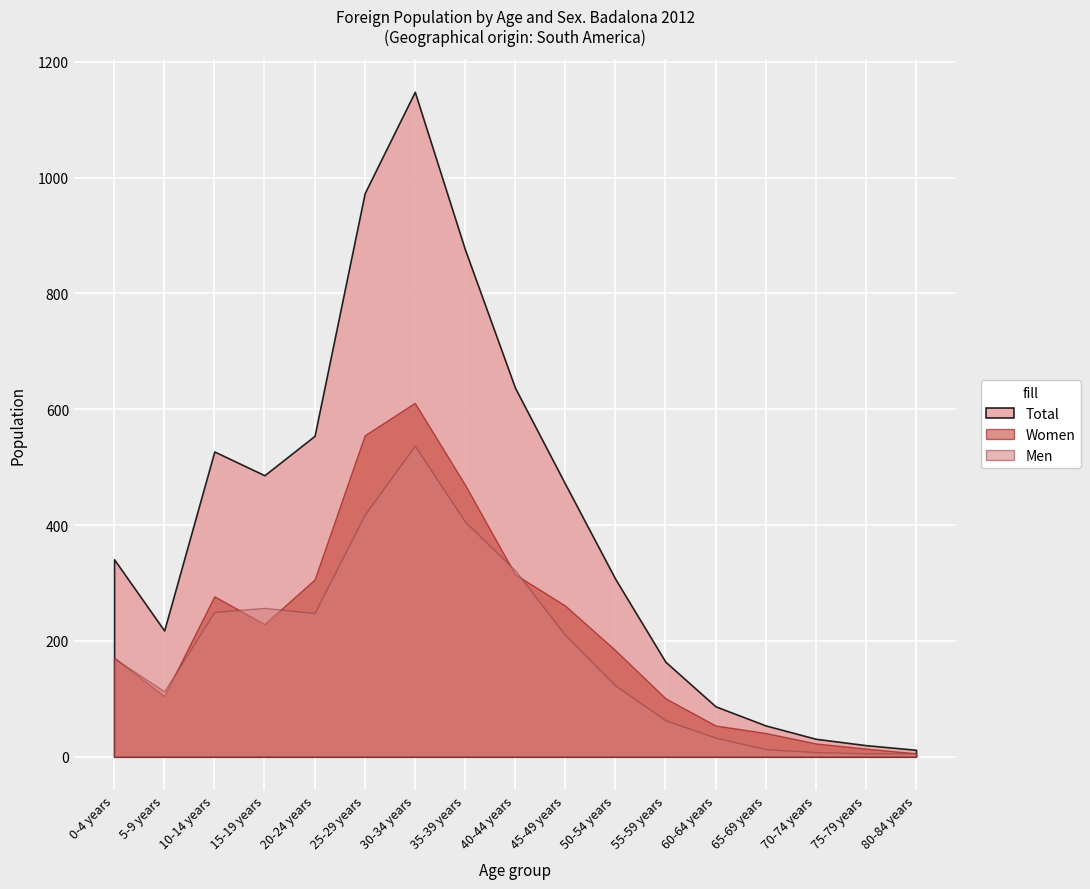

List the labels in order of Women value, largest first.

30-34 years, 25-29 years, 35-39 years, 40-44 years, 20-24 years, 10-14 years, 45-49 years, 15-19 years, 50-54 years, 0-4 years, 5-9 years, 55-59 years, 60-64 years, 65-69 years, 70-74 years, 75-79 years, 80-84 years